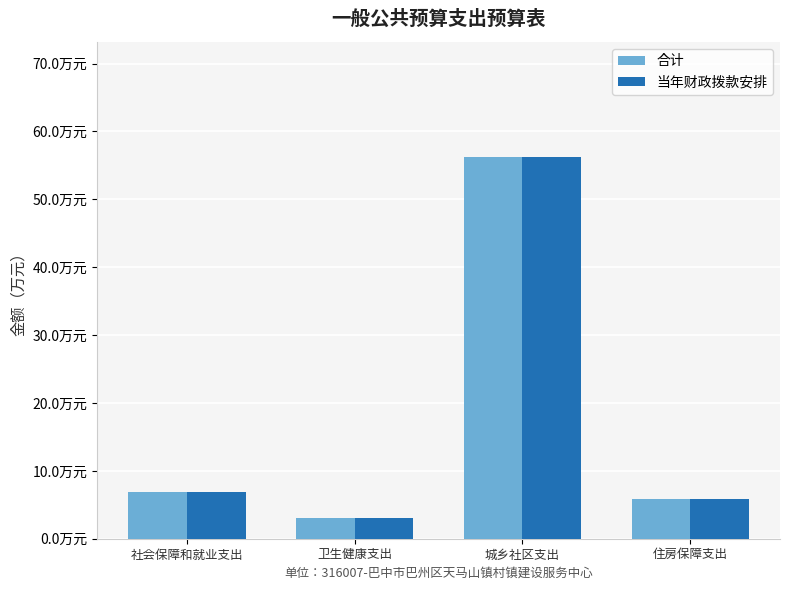

Does the chart contain stacked bars?

No